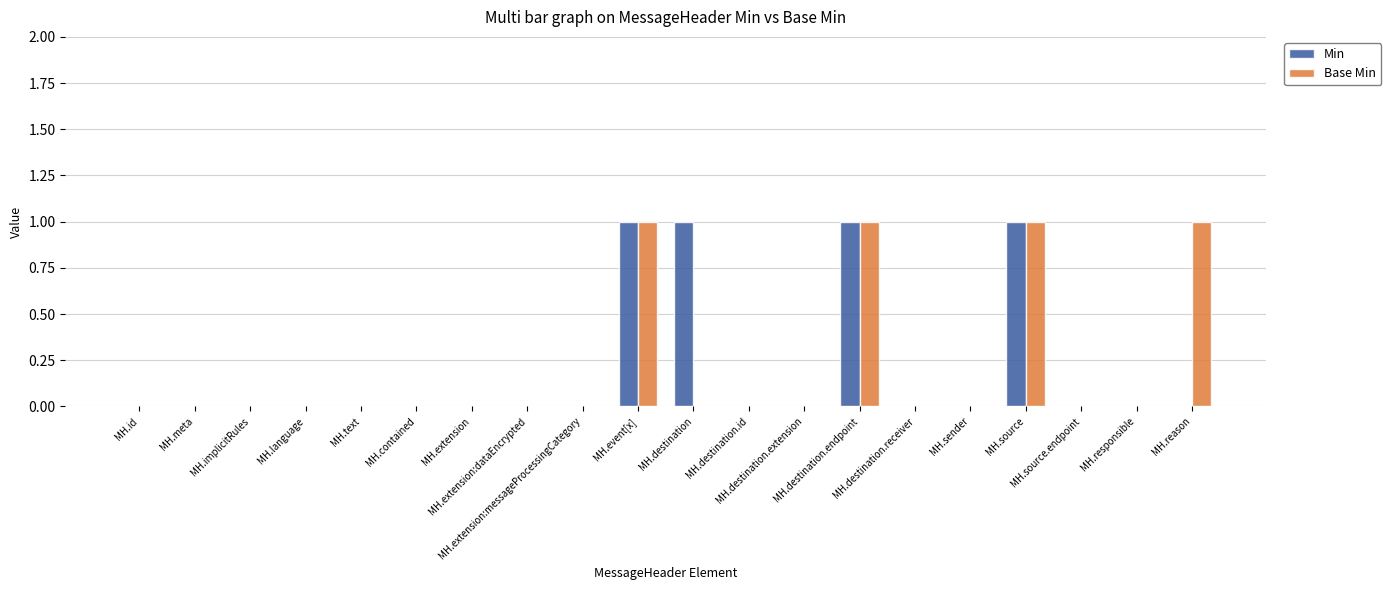

What is the sum of all Base Min values?

4